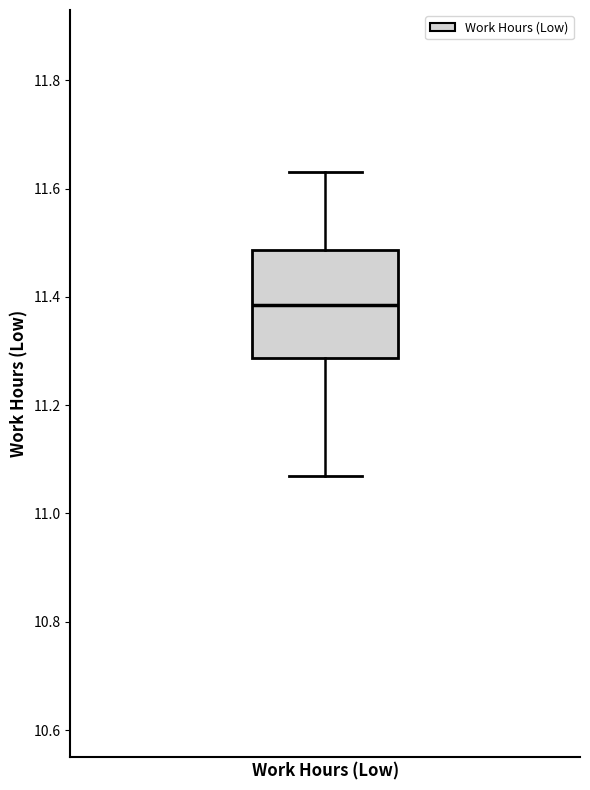

Transcribe this box plot: give where the median line is, the range the box spans, and where the two whiskers end, as read against the y-axis. The values are not printed on the chart, so give them approximately, as read against the axis.

median 11.38, box 11.28 to 11.48, whiskers 11.08 to 11.64